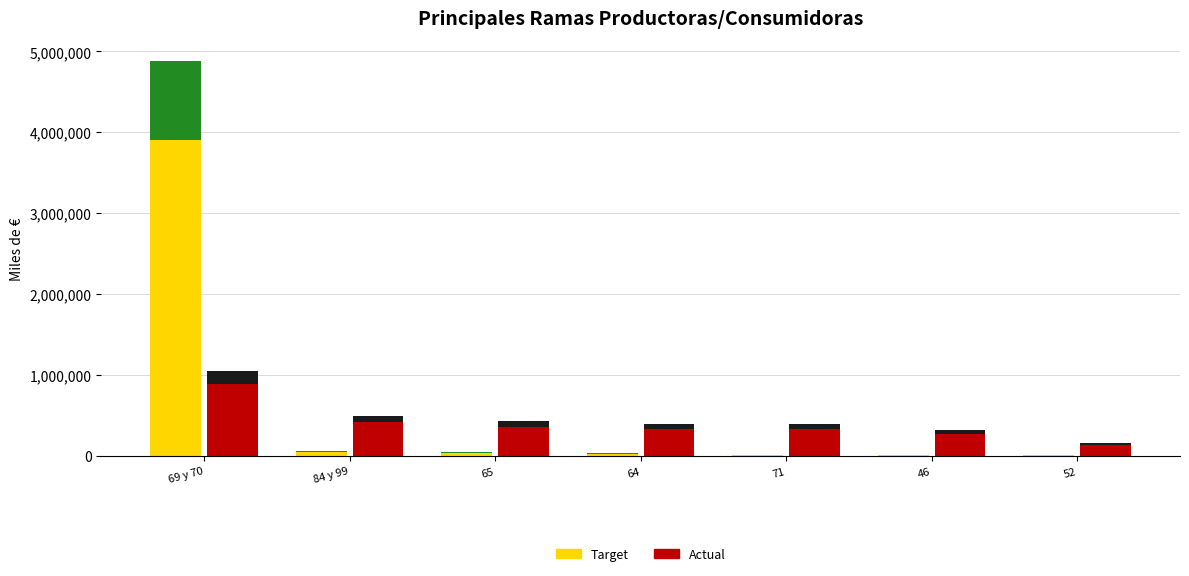

What is the sum of the Target values at 71 and 64?

51221